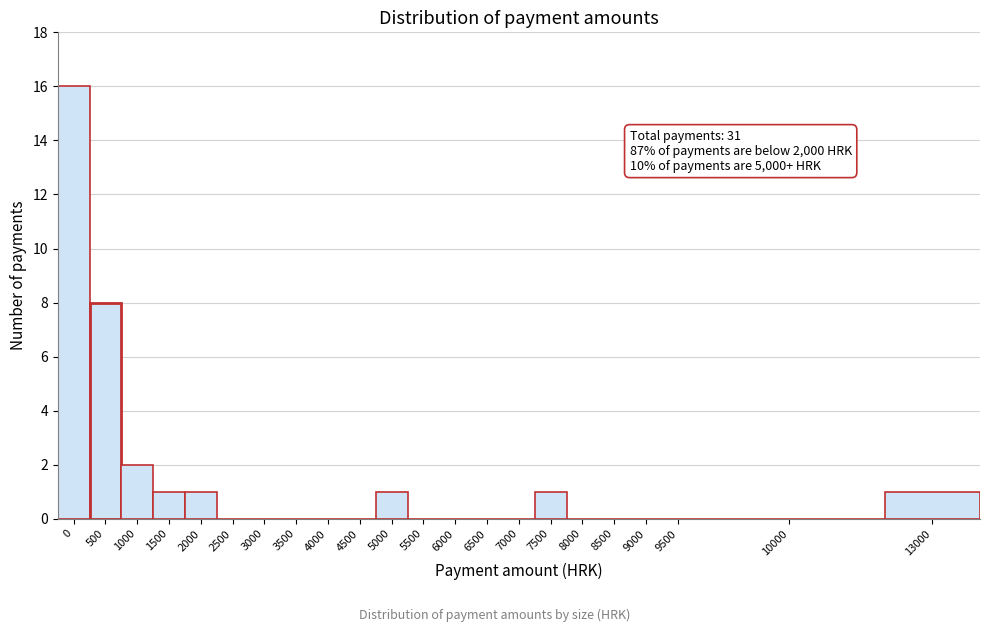

Reading left to right, transcribe all the data shown in this chart.

0=16	500=8	1000=2	1500=1	2000=1	2500=0	3000=0	3500=0	4000=0	4500=0	5000=1	5500=0	6000=0	6500=0	7000=0	7500=1	8000=0	8500=0	9000=0	9500=0	10000=0	13000=1